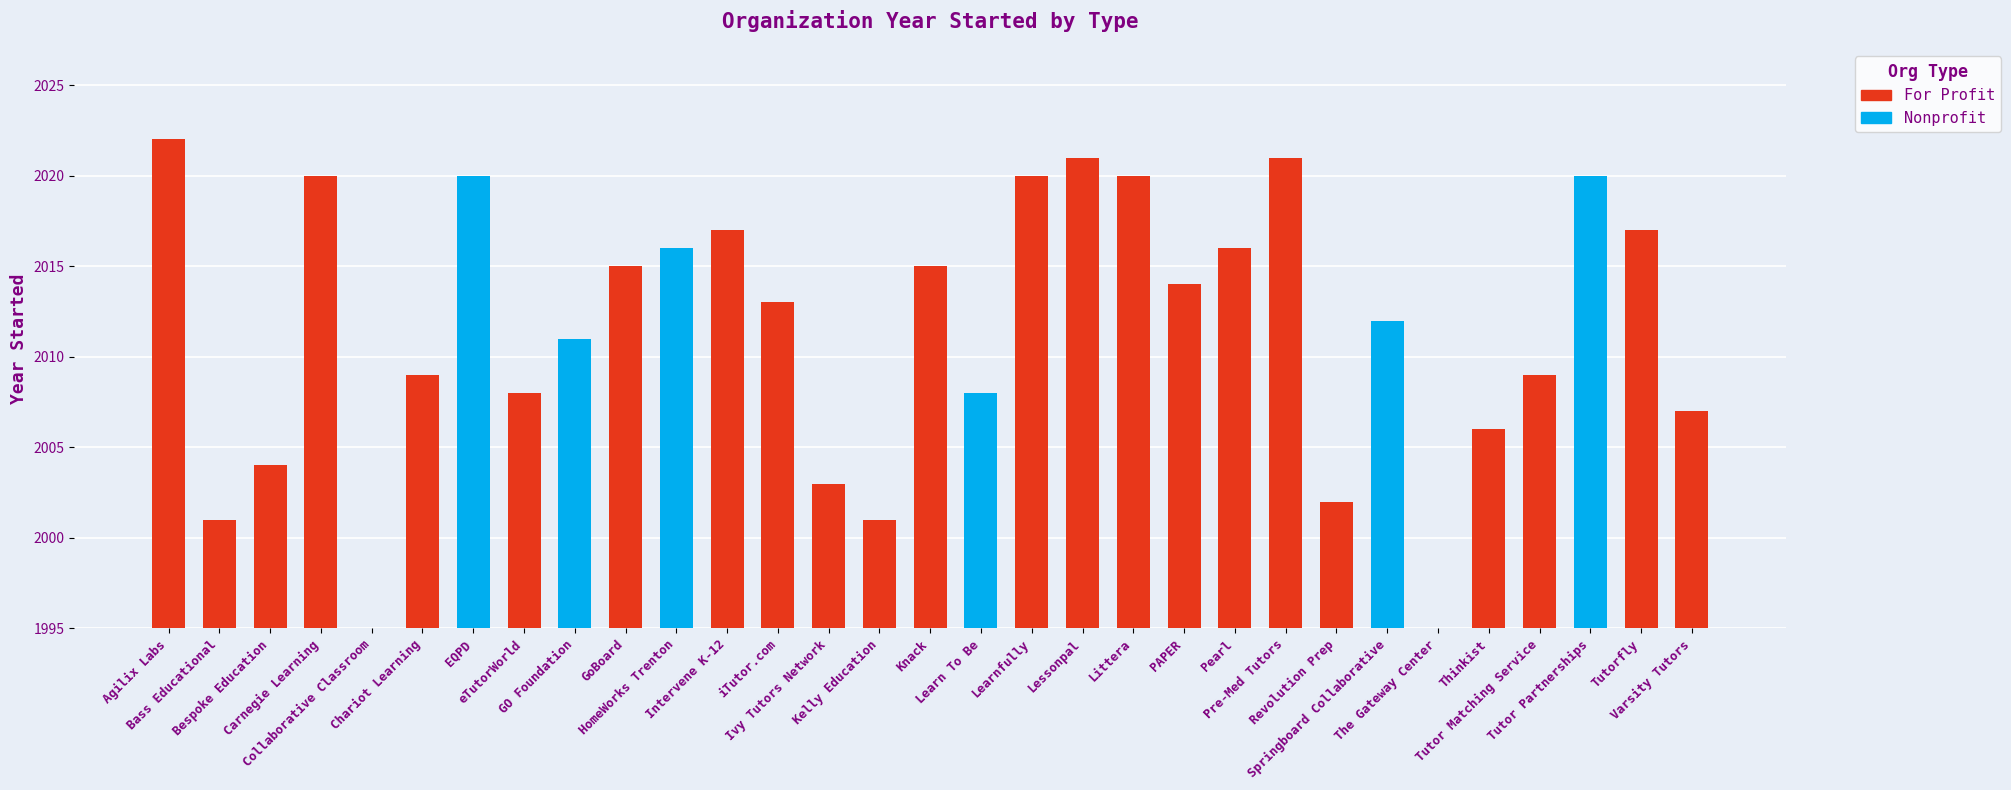

Reading left to right, extract all data points from this chart.

Agilix Labs=2022	Bass Educational=2001	Bespoke Education=2004	Carnegie Learning=2020	Collaborative Classroom=1980	Chariot Learning=2009	EQPD=2020	eTutorWorld=2008	GO Foundation=2011	GoBoard=2015	HomeWorks Trenton=2016	Intervene K-12=2017	iTutor.com=2013	Ivy Tutors Network=2003	Kelly Education=2001	Knack=2015	Learn To Be=2008	Learnfully=2020	Lessonpal=2021	Littera=2020	PAPER=2014	Pearl=2016	Pre-Med Tutors=2021	Revolution Prep=2002	Springboard Collaborative=2012	The Gateway Center=1990	Thinkist=2006	Tutor Matching Service=2009	Tutor Partnerships=2020	Tutorfly=2017	Varsity Tutors=2007